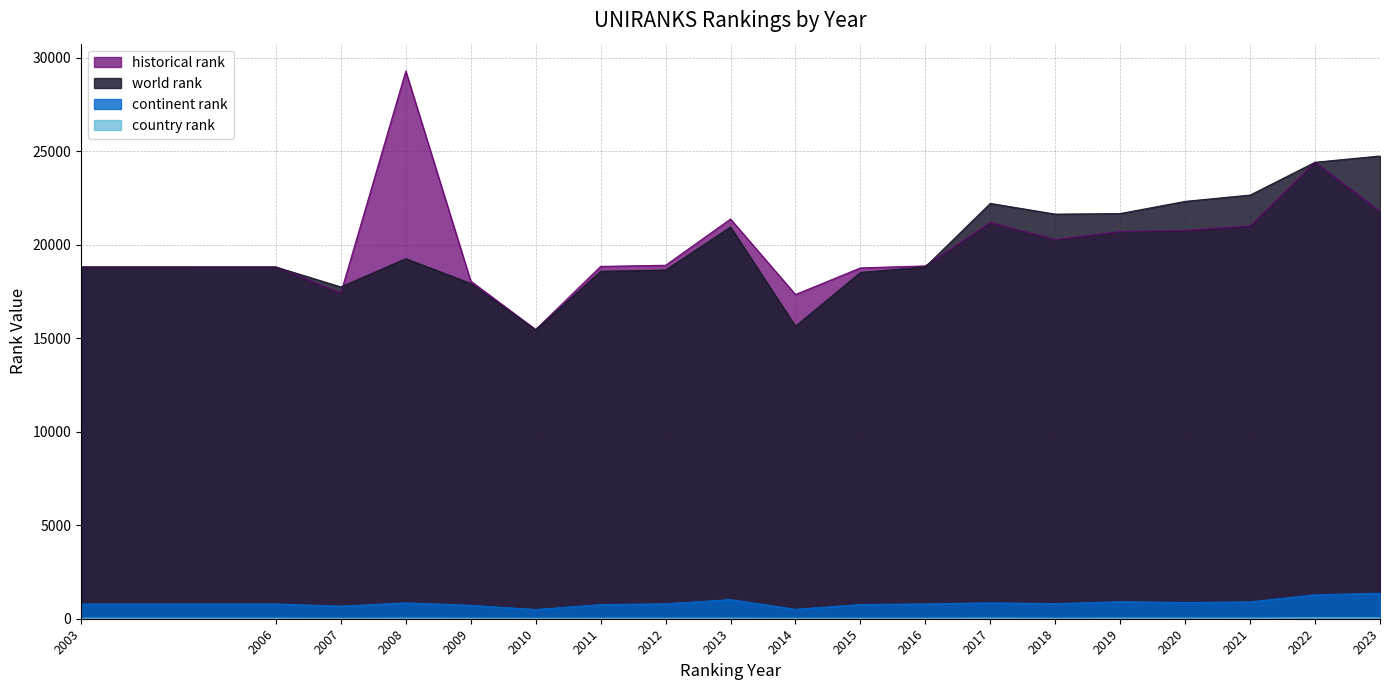

Which series changed the most between 2018 and 2019?

historical rank